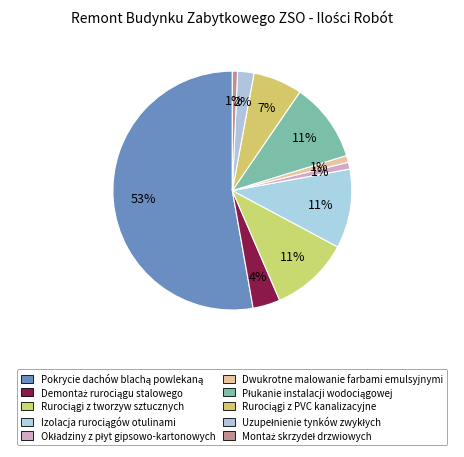

How many segments does this pie chart have?

10